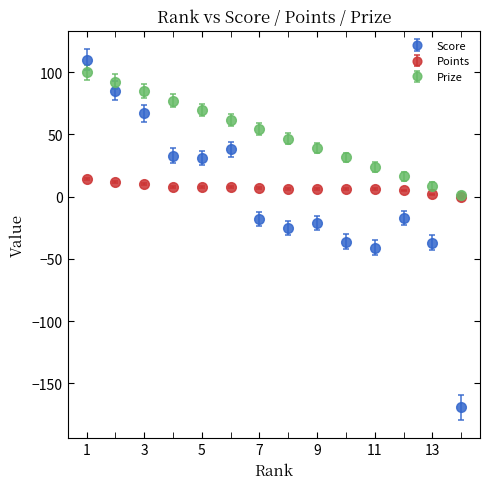

Which series has the widest spread of values?

Score